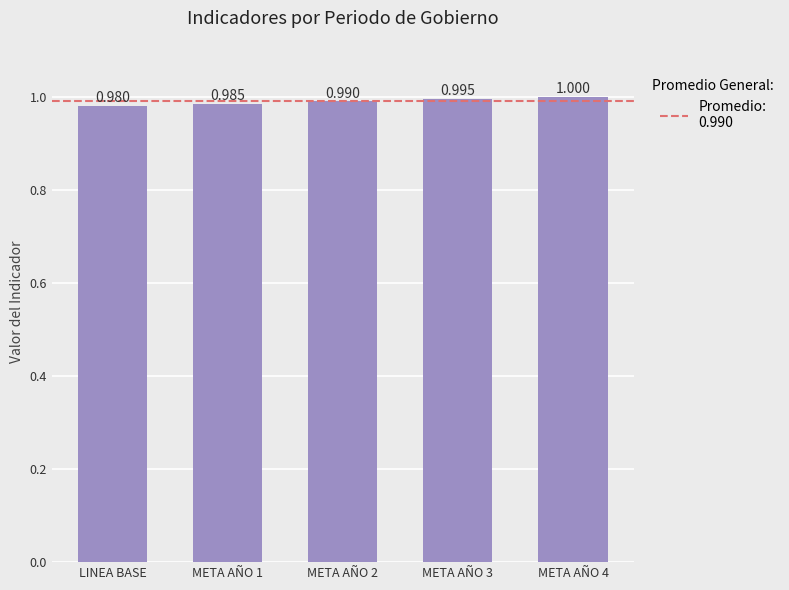

How many categories are shown in the chart?

5